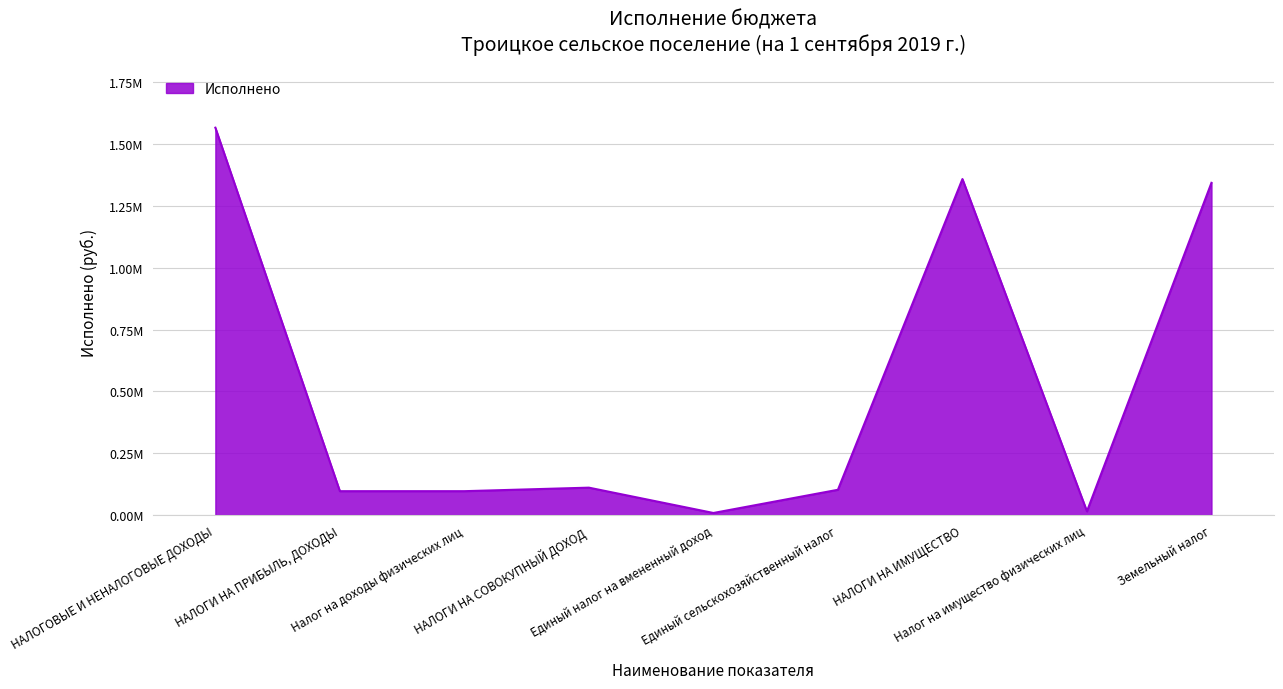

What is the change in value from Единый налог на вмененный доход to Земельный налог?

+1335273.2